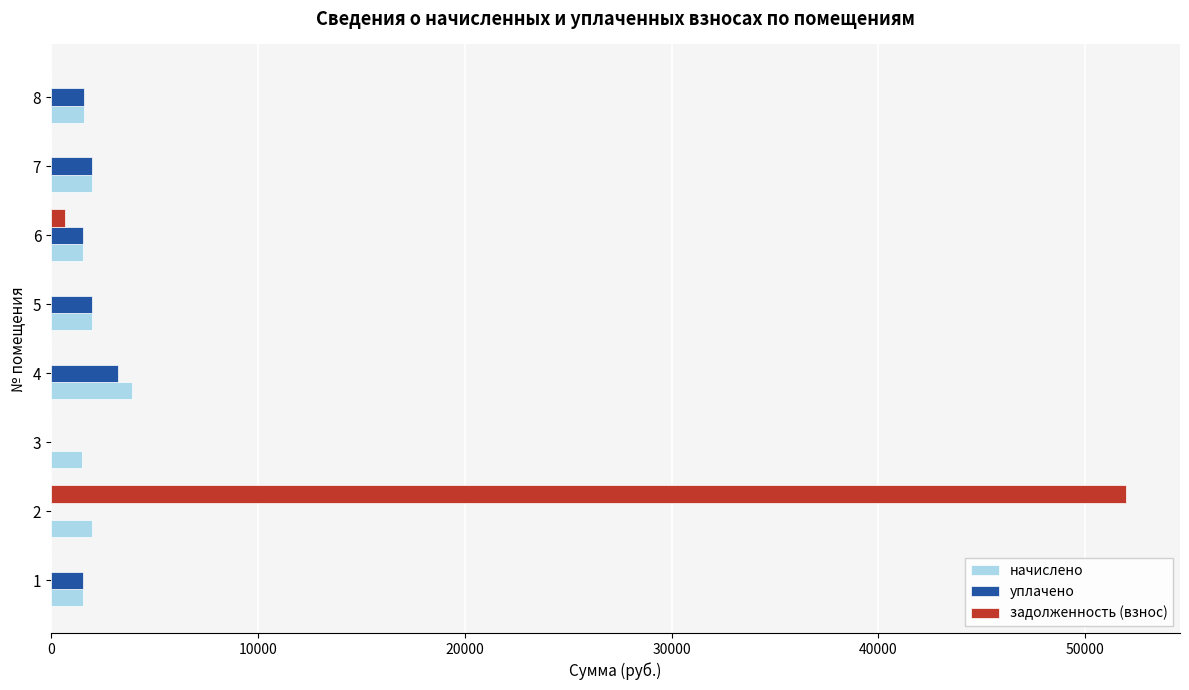

Which series has the largest total across all categories?

задолженность (взнос)